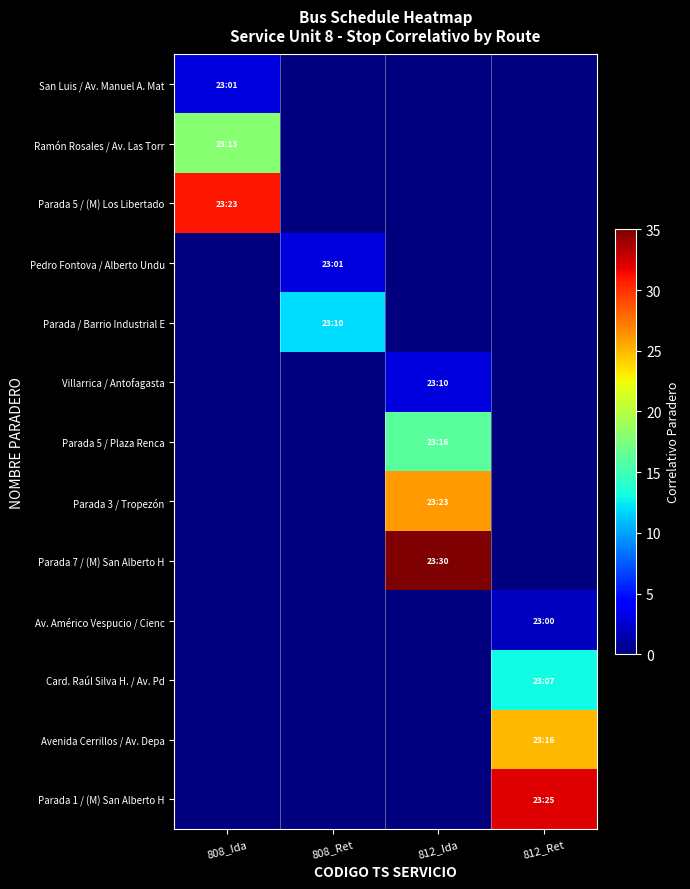

Reading right to left, list all the values displayed in this chart.

San Luis / Av. Manuel A. Mat: 812_Ret=0	812_Ida=0	808_Ret=0	808_Ida=3
Ramón Rosales / Av. Las Torr: 812_Ret=0	812_Ida=0	808_Ret=0	808_Ida=18
Parada 5 / (M) Los Libertado: 812_Ret=0	812_Ida=0	808_Ret=0	808_Ida=31
Pedro Fontova / Alberto Undu: 812_Ret=0	812_Ida=0	808_Ret=3	808_Ida=0
Parada / Barrio Industrial E: 812_Ret=0	812_Ida=0	808_Ret=12	808_Ida=0
Villarrica / Antofagasta: 812_Ret=0	812_Ida=3	808_Ret=0	808_Ida=0
Parada 5 / Plaza Renca: 812_Ret=0	812_Ida=16	808_Ret=0	808_Ida=0
Parada 3 / Tropezón: 812_Ret=0	812_Ida=26	808_Ret=0	808_Ida=0
Parada 7 / (M) San Alberto H: 812_Ret=0	812_Ida=35	808_Ret=0	808_Ida=0
Av. Américo Vespucio / Cienc: 812_Ret=2	812_Ida=0	808_Ret=0	808_Ida=0
Card. Raúl Silva H. / Av. Pd: 812_Ret=13	812_Ida=0	808_Ret=0	808_Ida=0
Avenida Cerrillos / Av. Depa: 812_Ret=25	812_Ida=0	808_Ret=0	808_Ida=0
Parada 1 / (M) San Alberto H: 812_Ret=32	812_Ida=0	808_Ret=0	808_Ida=0